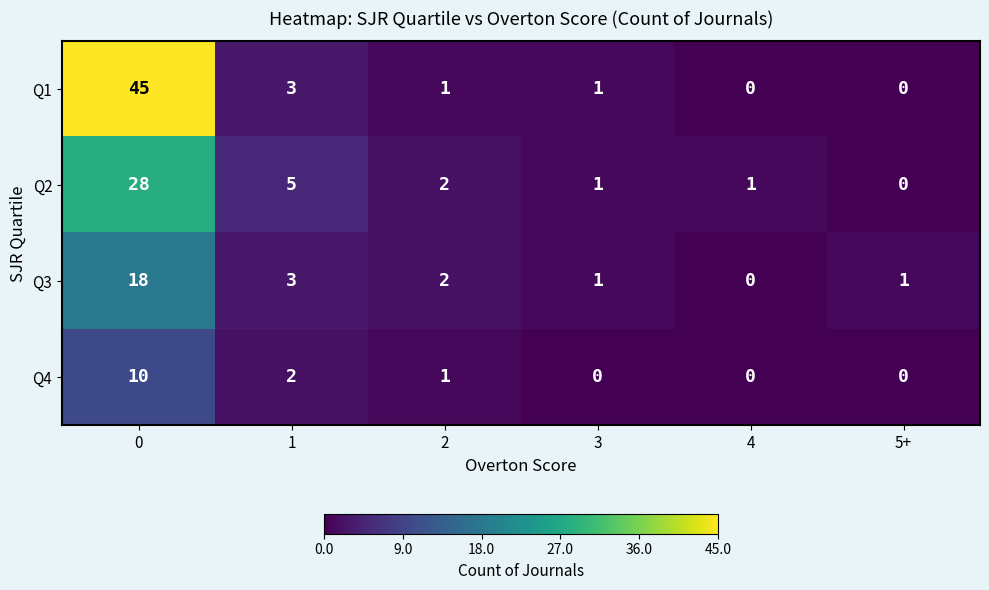

The value of Q2 at 4 is 2. True or false?

False